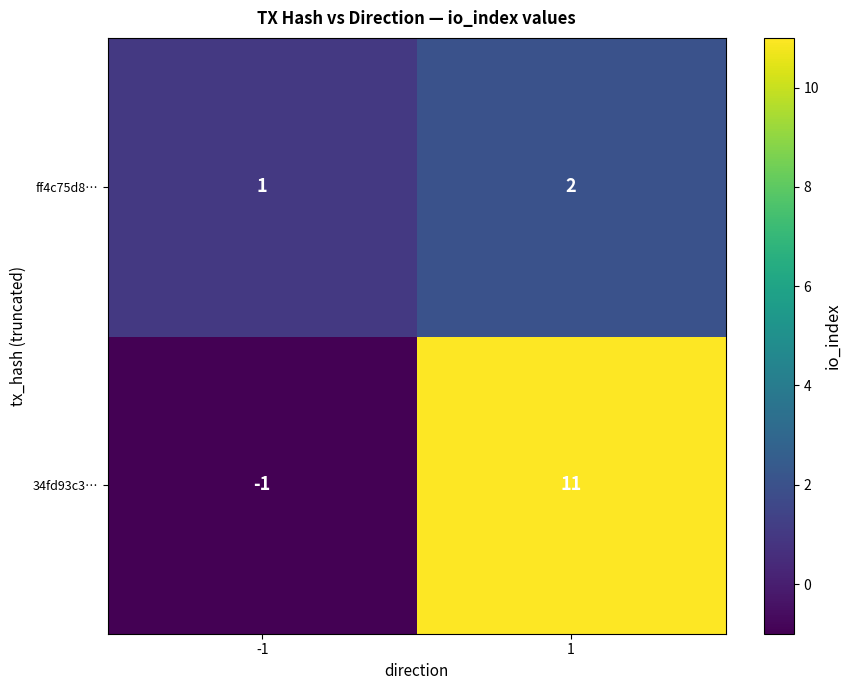

Which series has the largest total across all categories?

34fd93c3…